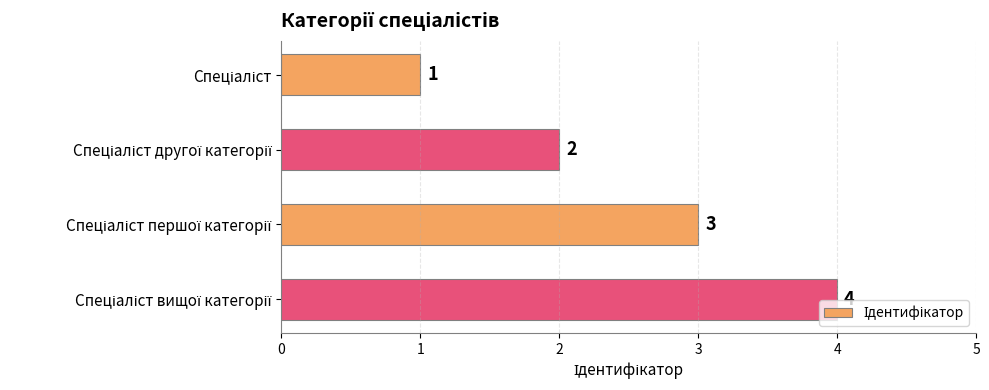

How many values are between 2 and 4?

3